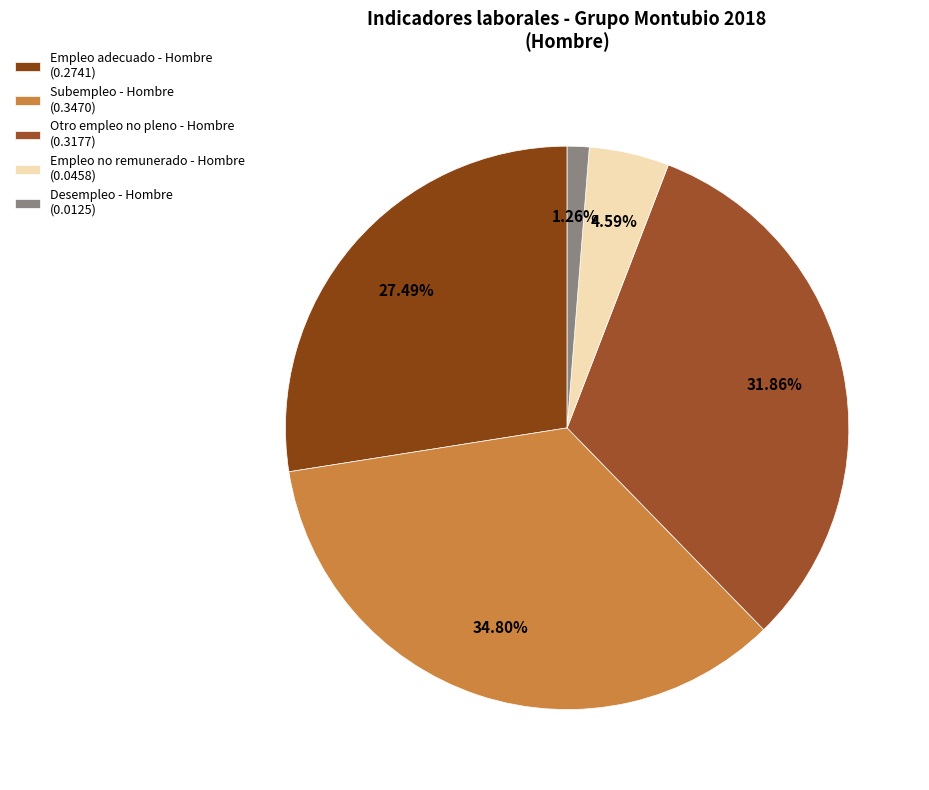

Which slice is the smallest?

Desempleo - Hombre (0.0125)